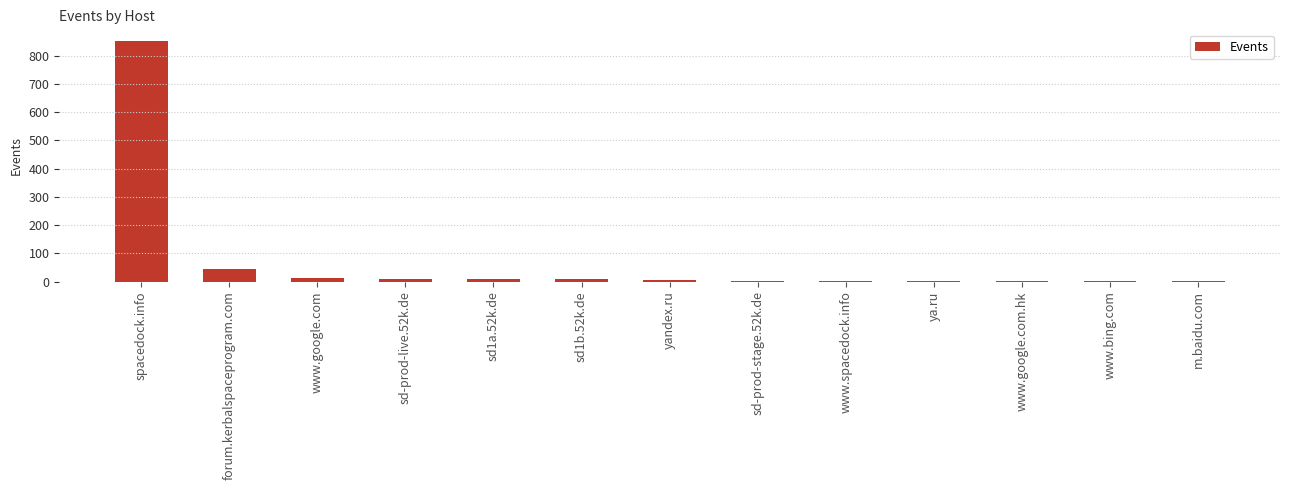

Count the number of data series in this chart.

1